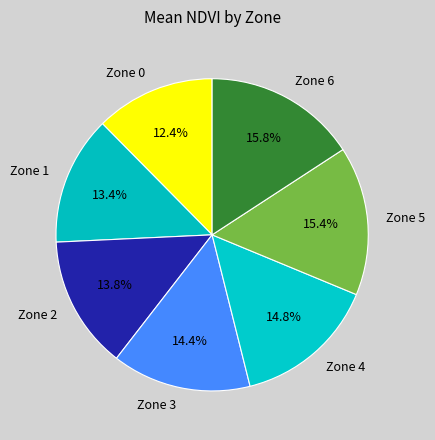

What is the smallest slice in the pie chart?

Zone 0